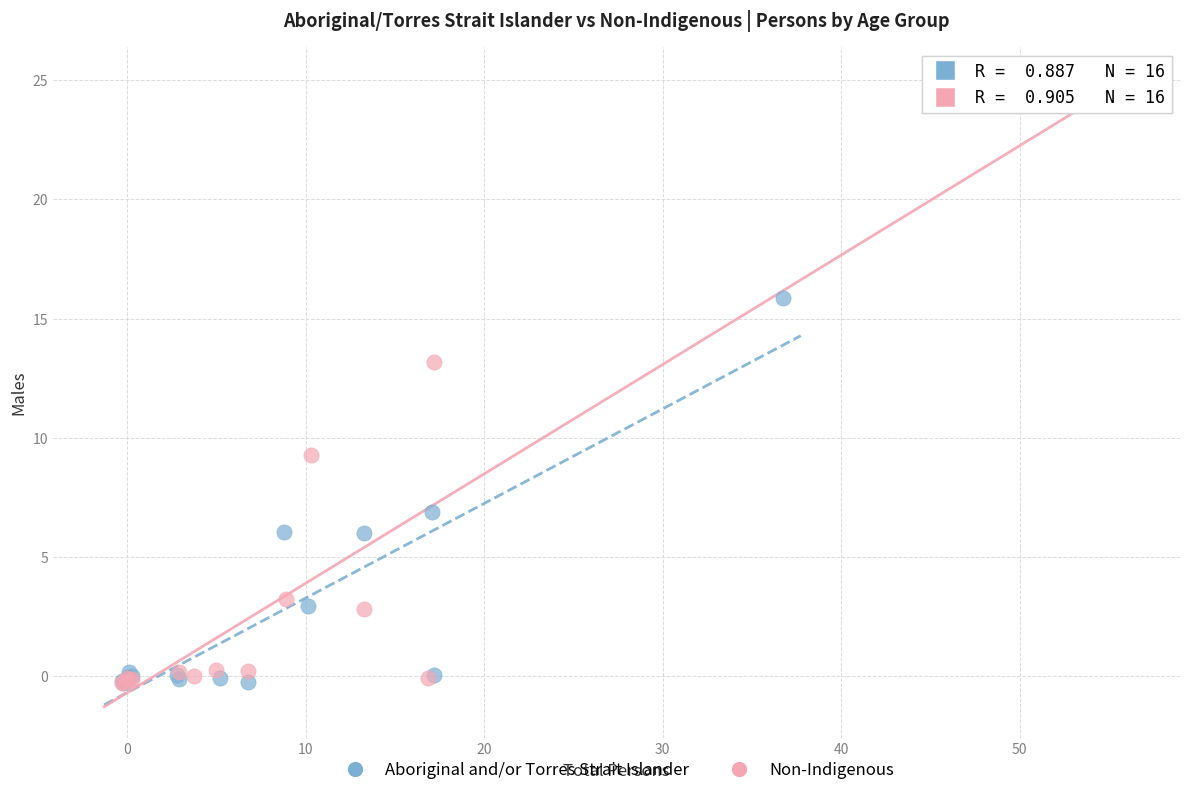

Which series has the widest spread of Y values?

Non-Indigenous